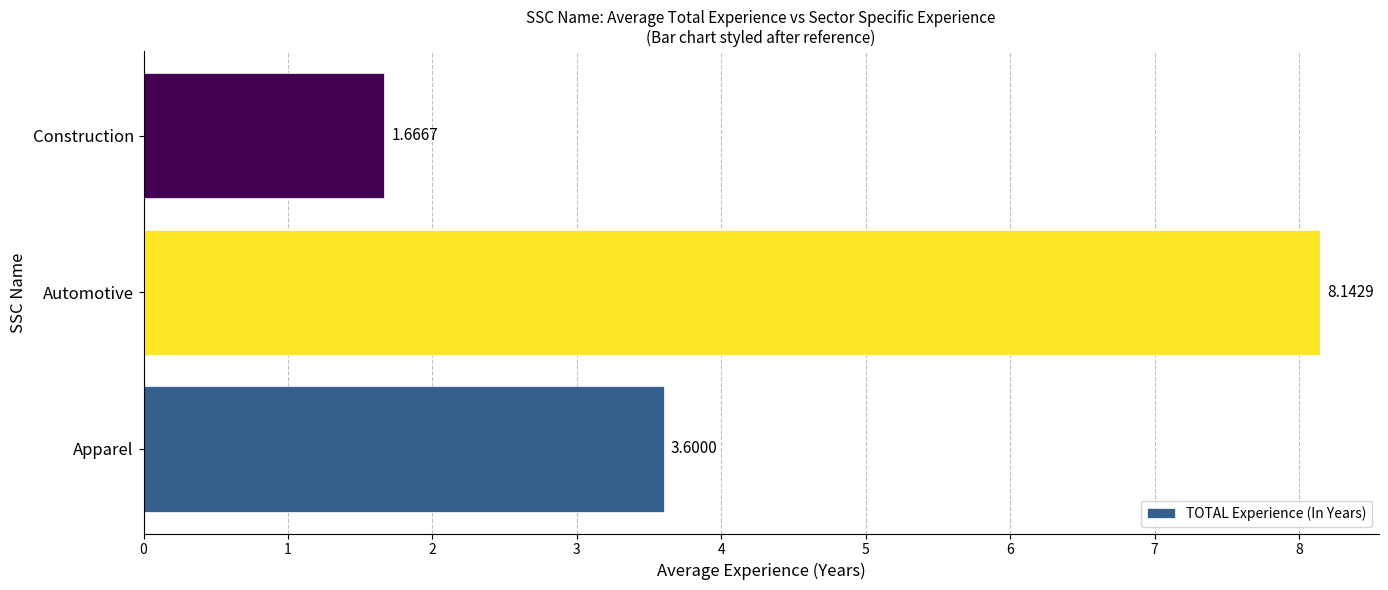

Approximately how many times larger is the value at Automotive compared to Apparel?

2.3